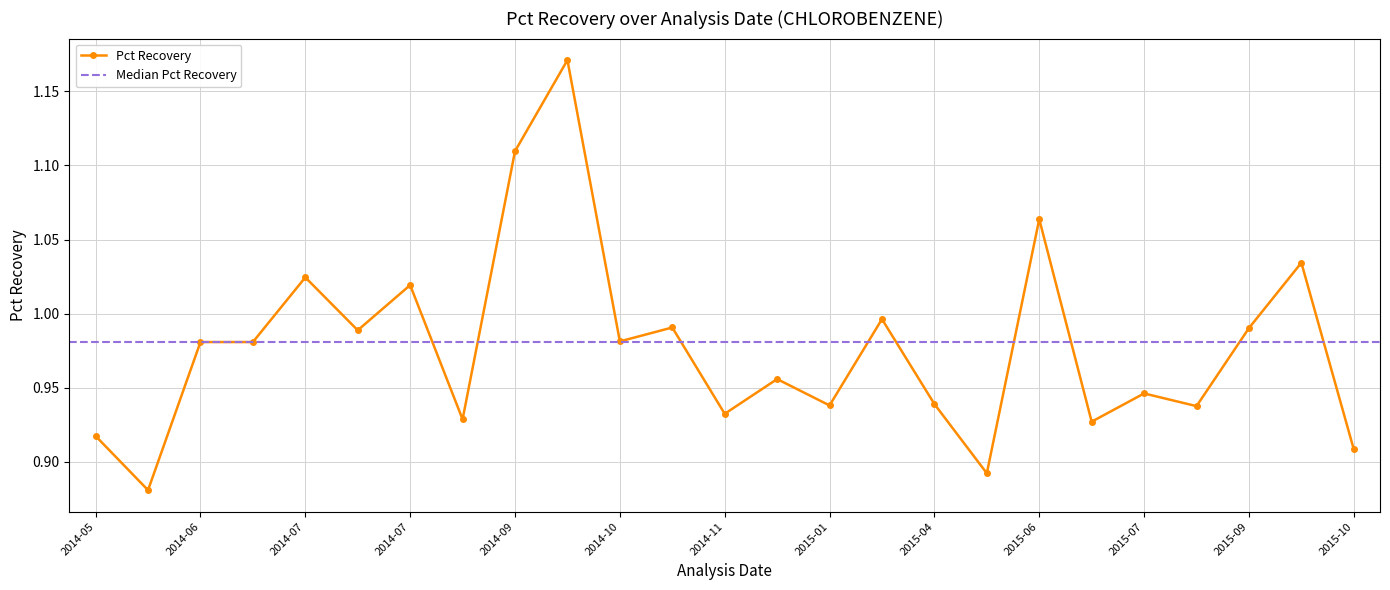

Is this an area chart (filled region under the line)?

No